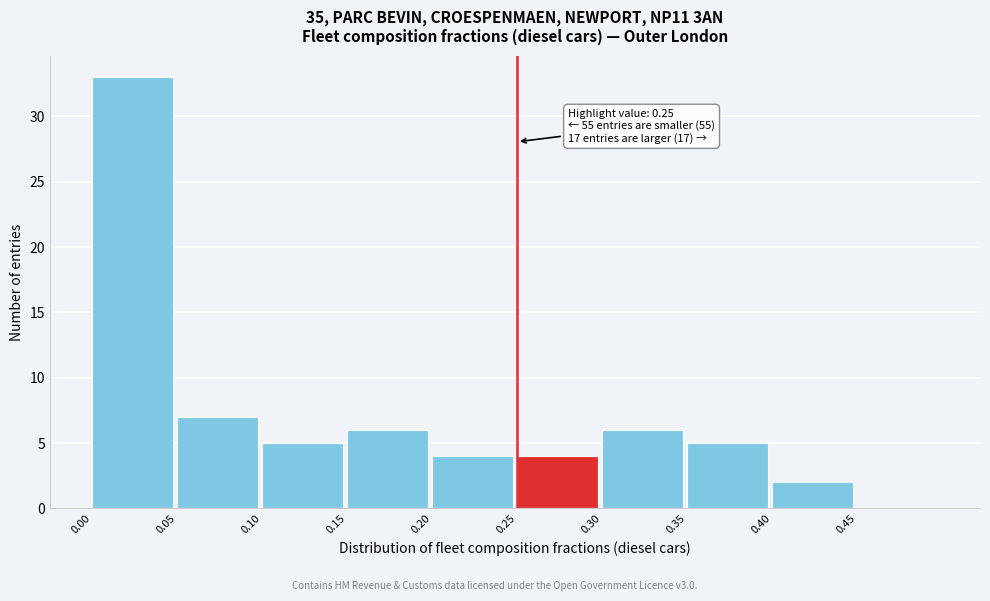

Which range on the x-axis has the tallest bar?

0.00 to 0.05